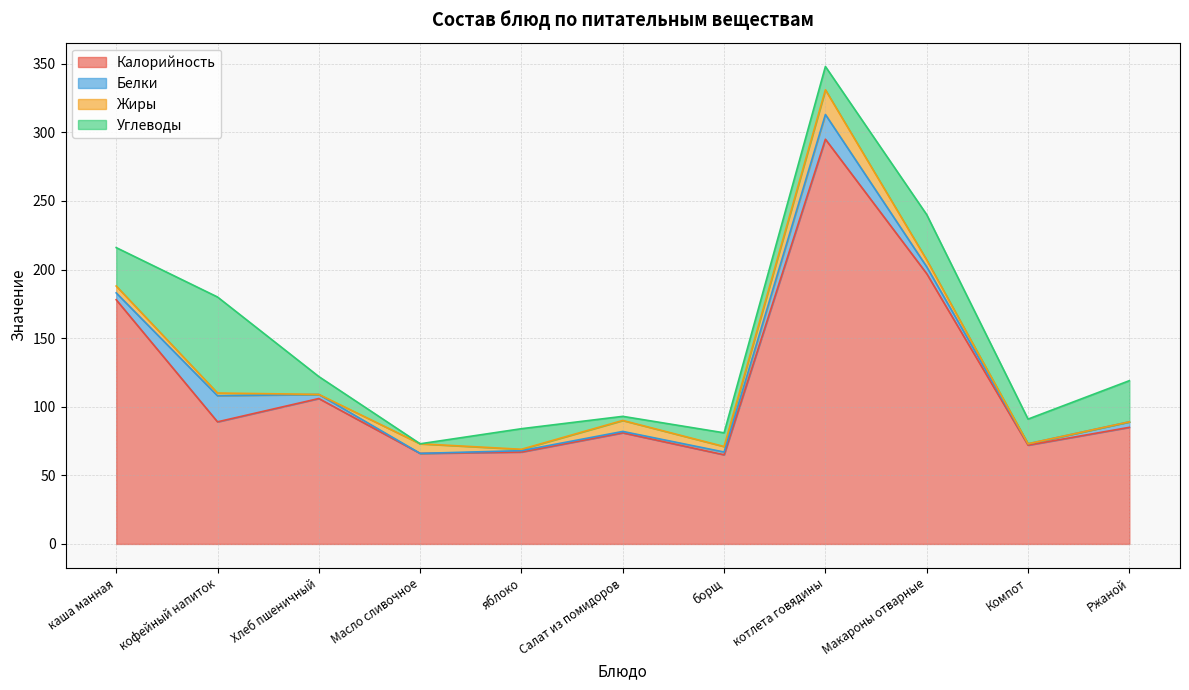

How many series are shown in this chart?

4